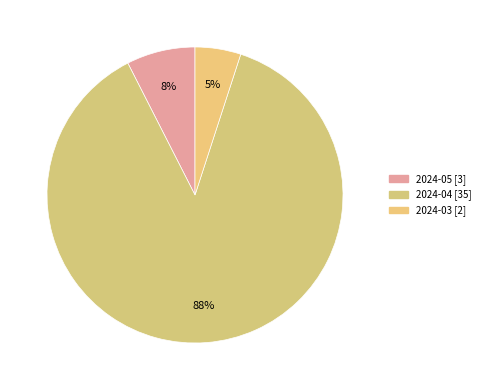

How many segments does this pie chart have?

3